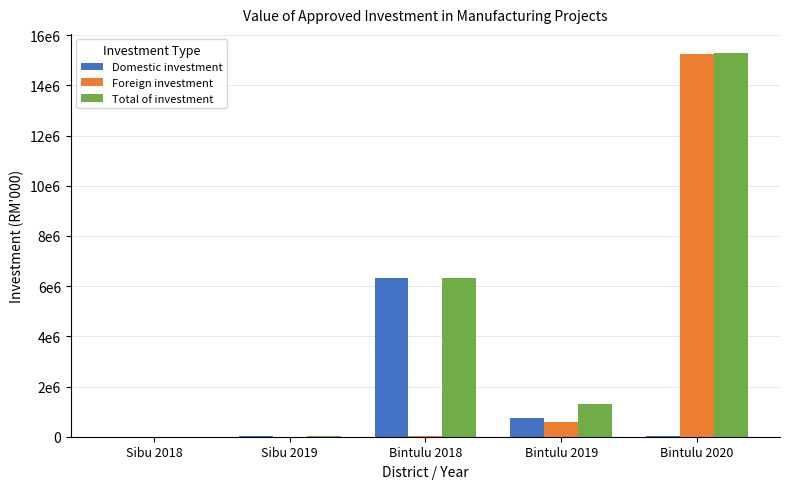

At which category does the chart reach its peak across all series?

Bintulu 2020